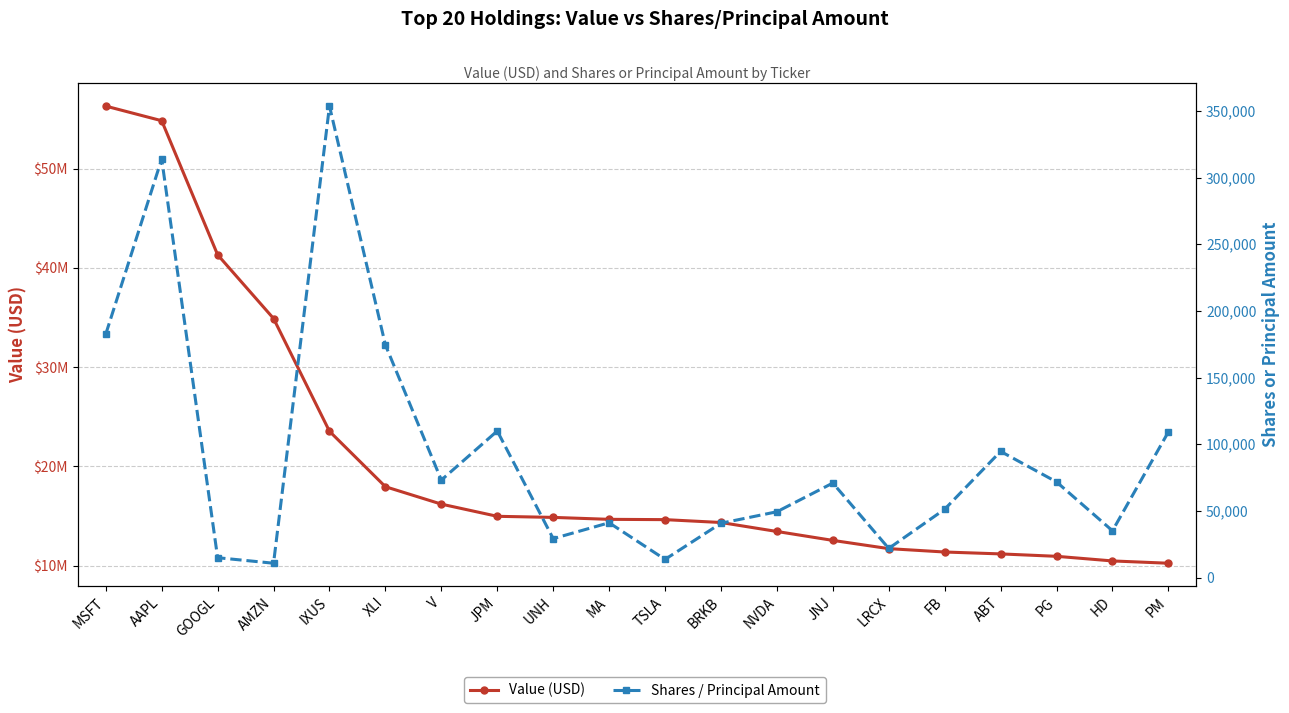

List the labels in order of Value (USD) value, smallest first.

PM, HD, PG, ABT, FB, LRCX, JNJ, NVDA, BRKB, TSLA, MA, UNH, JPM, V, XLI, IXUS, AMZN, GOOGL, AAPL, MSFT